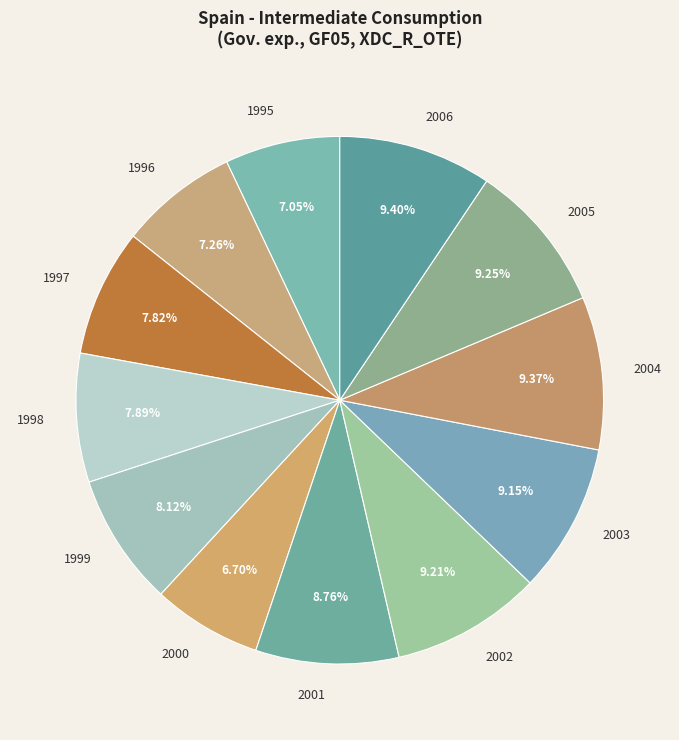

To the nearest percent, what portion does 2006 represent?

9%